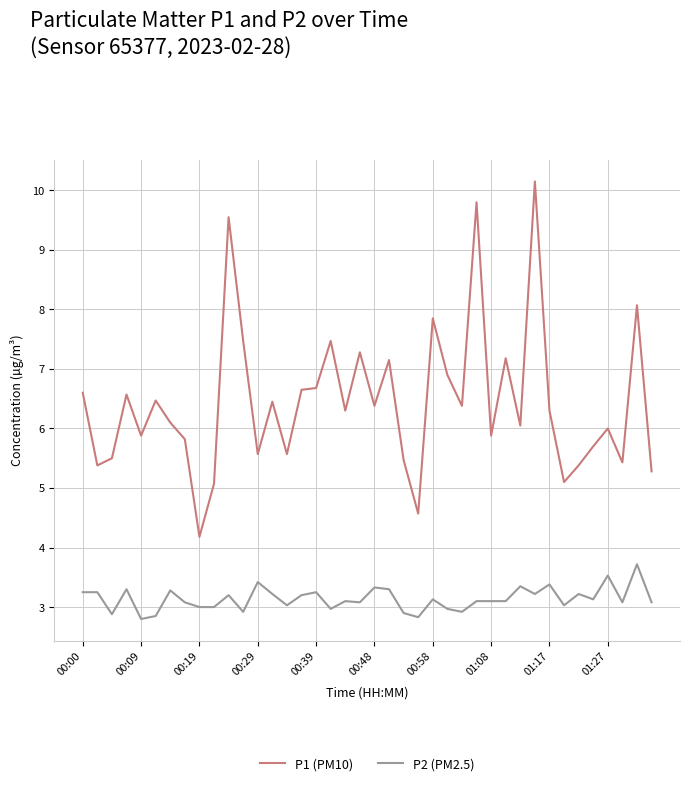

Which series has the largest range (max minus min)?

P1 (PM10)